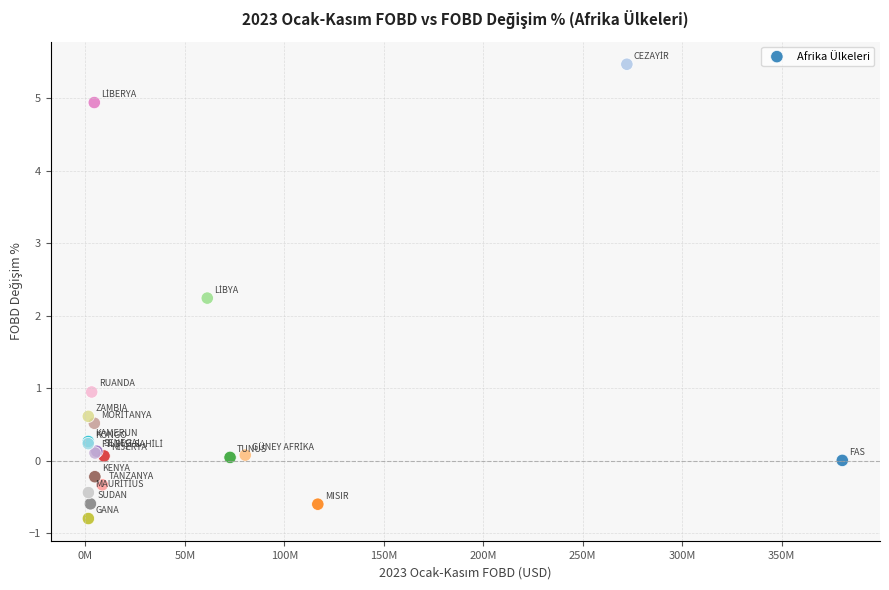

What Y value in the scatter plot is closest to 2?

2.2